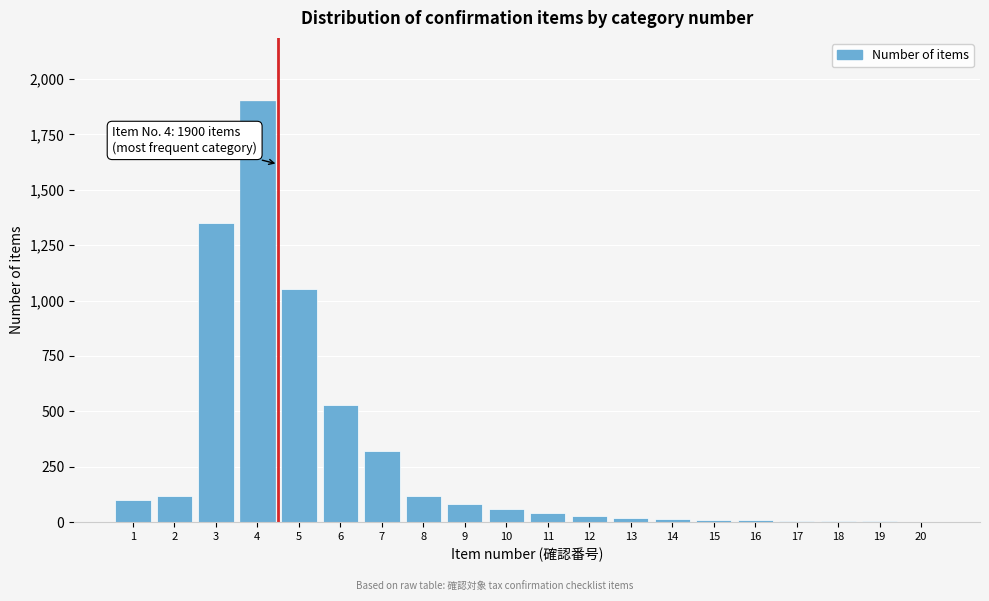

What is the sum of all values?

5767